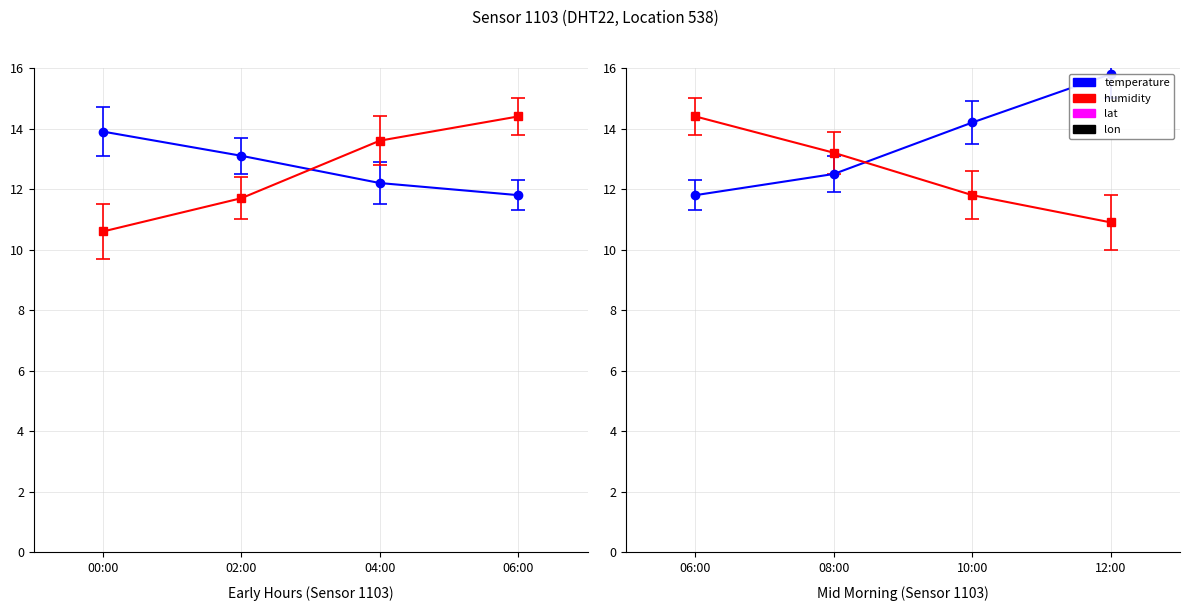

At which category is the sum across all series the highest?

12:00